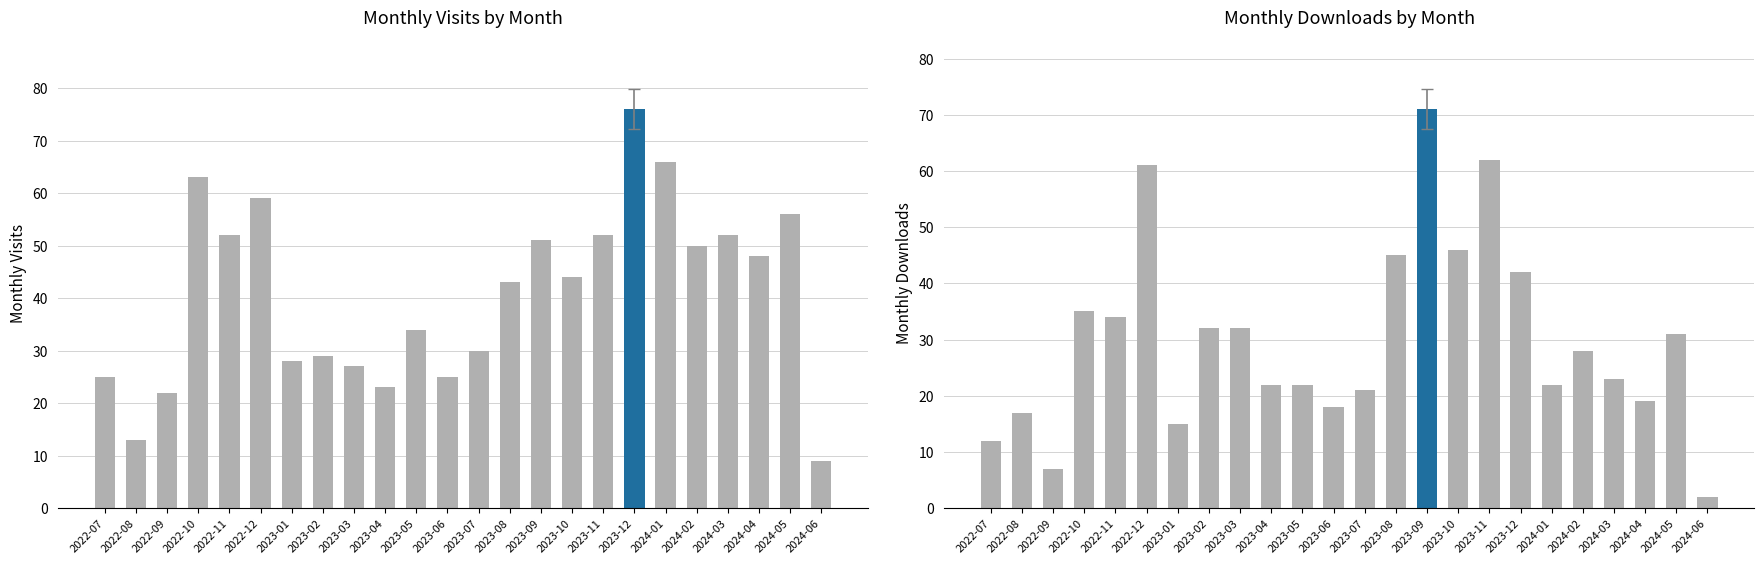

True or false: monthly_download_resource has a value of 50 at 2024-05.

False